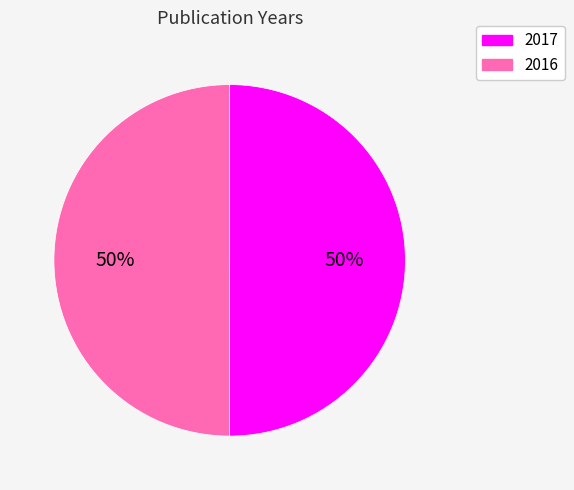

Combined, do 2017 and 2016 account for over 50%?

Yes